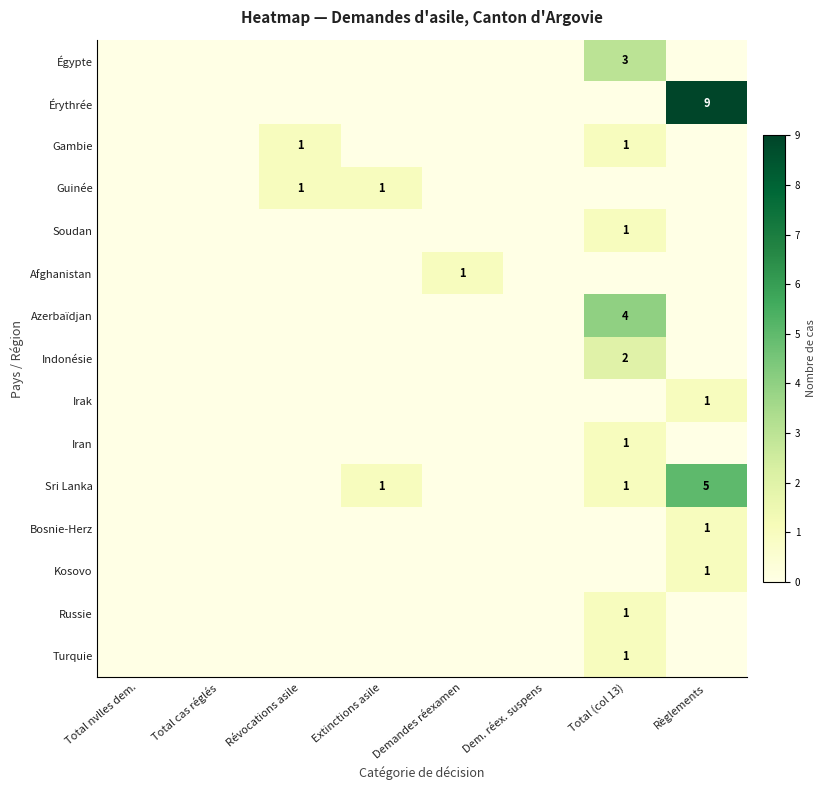

Is it true that Égypte equals 3 at Total (col 13)?

True